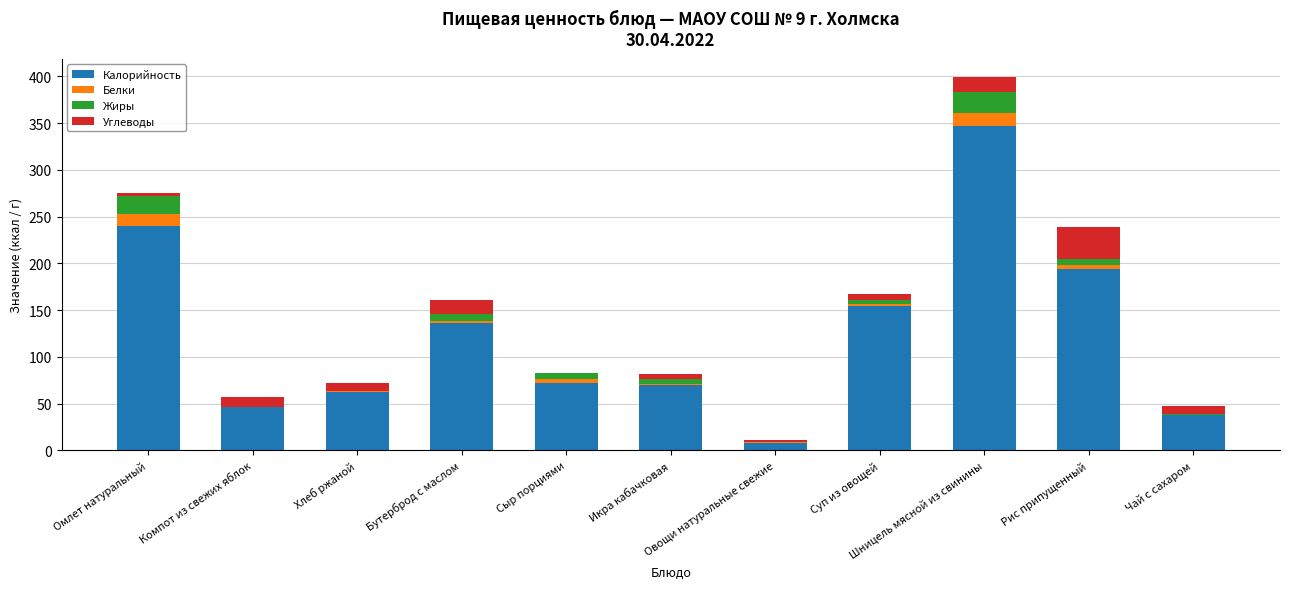

Is it true that Белки equals 0.1 at Чай с сахаром?

False